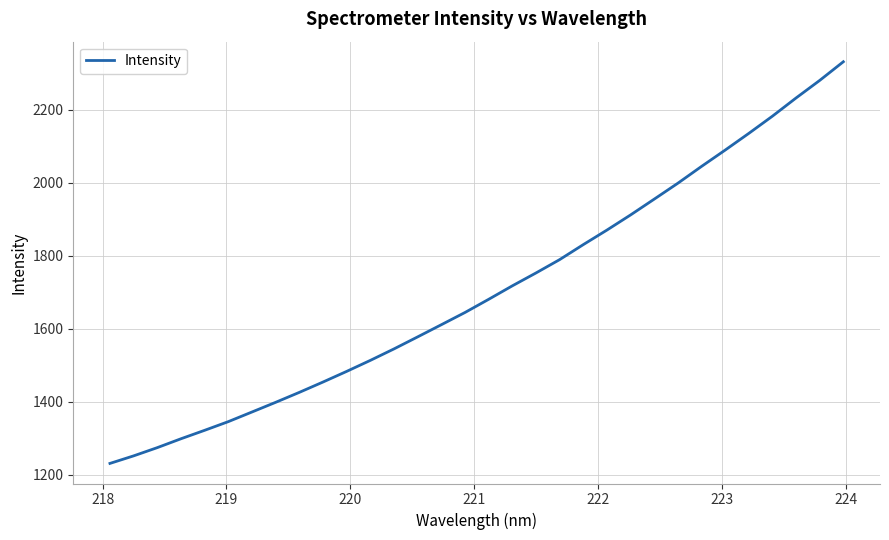

How many lines are shown in the chart?

1